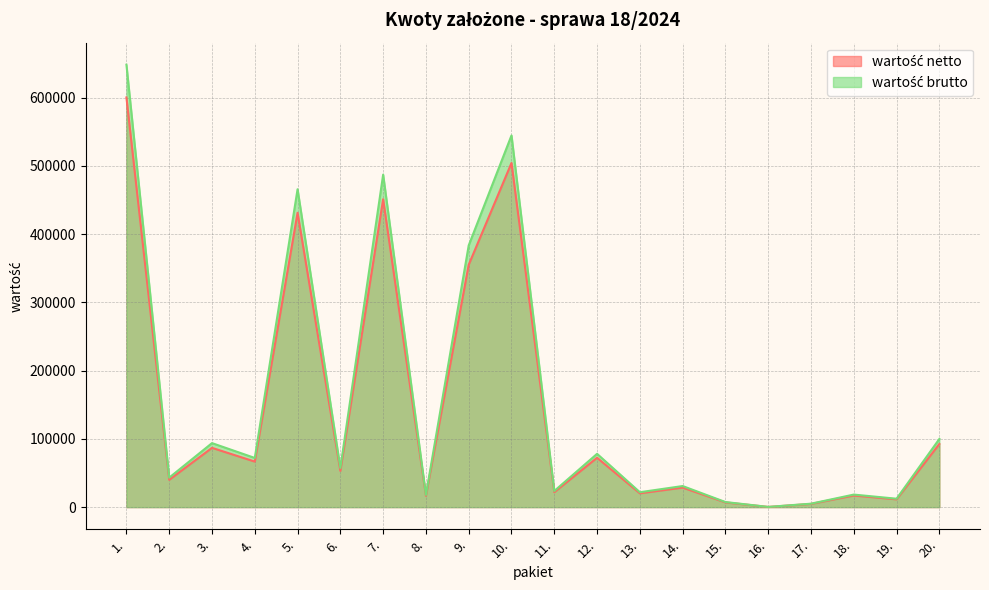

True or false: wartość brutto has a value of 7452.0 at 15..

True